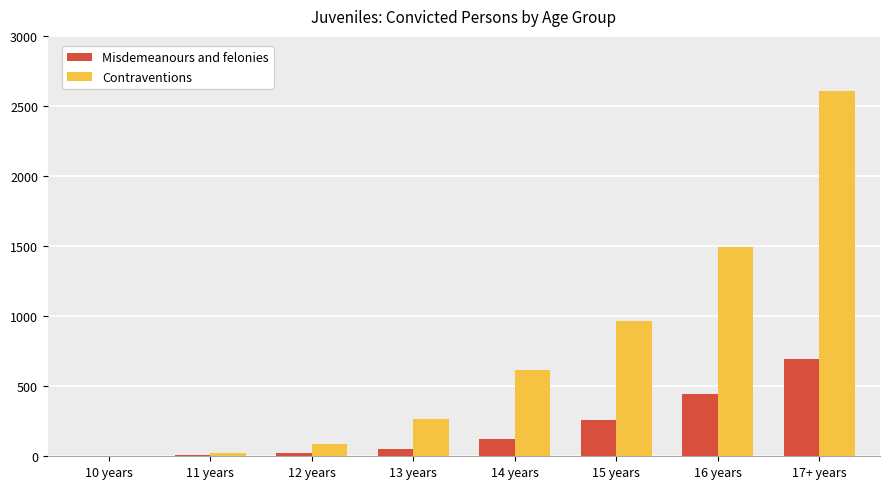

The value of Contraventions at 17+ years is 2609. True or false?

True